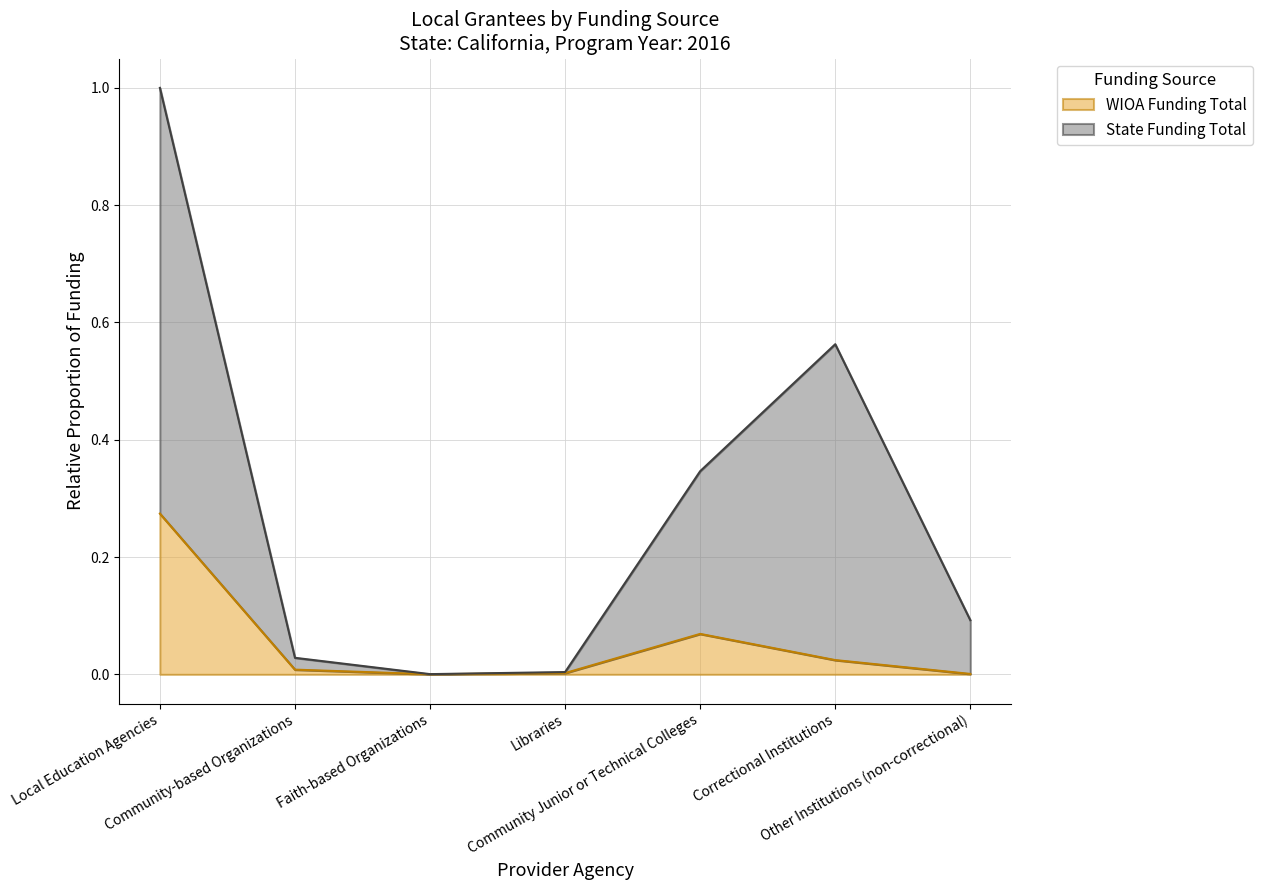

True or false: State Funding Total has a value of 0.5 at Community Junior or Technical Colleges.

False